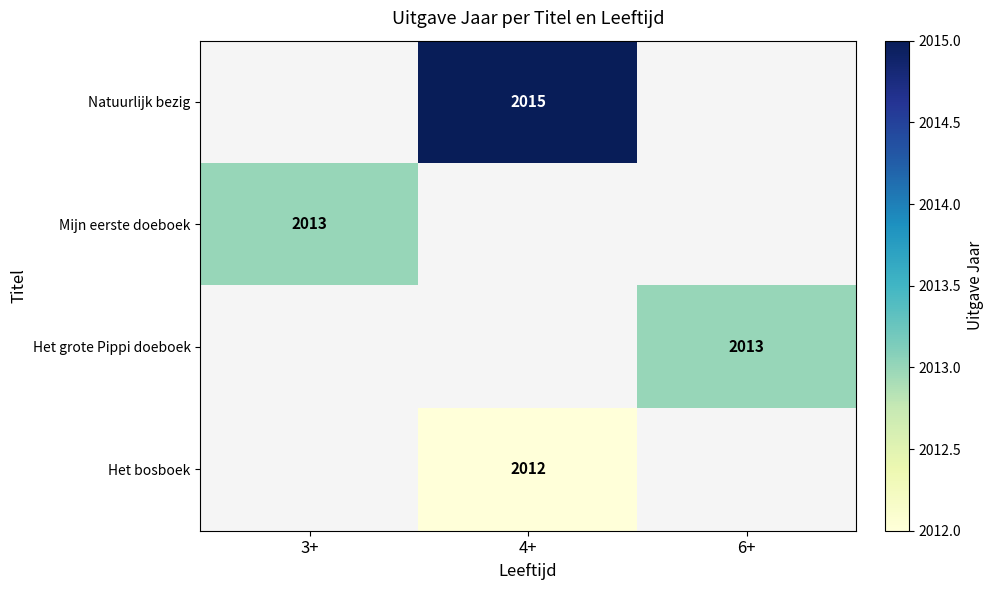

The value of Het bosboek at 4+ is 2939. True or false?

False